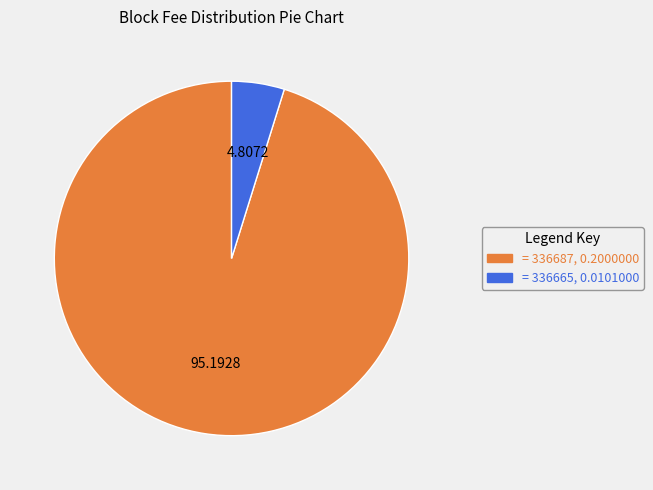

Does any single category account for the majority?

Yes